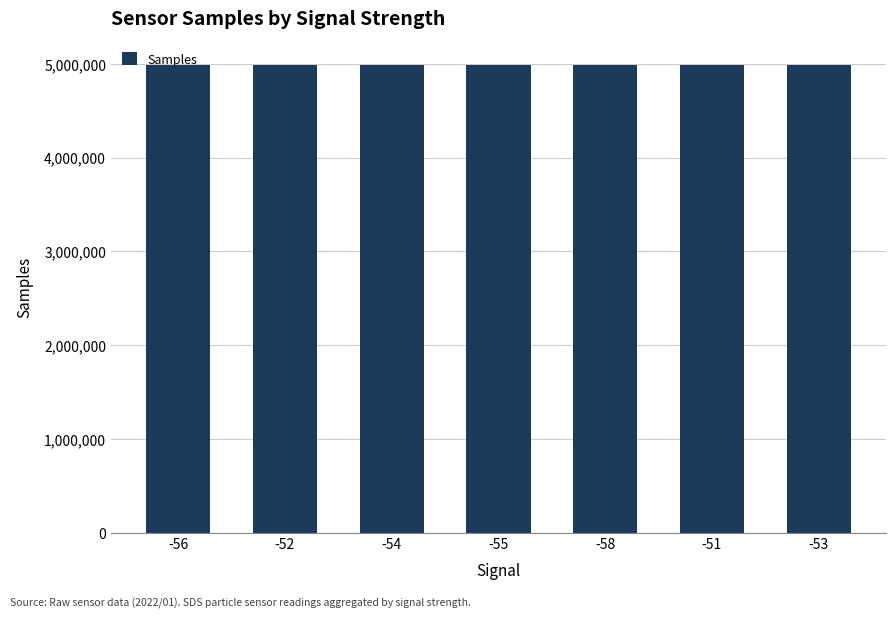

What is the change in value from -52 to -54?

+1771